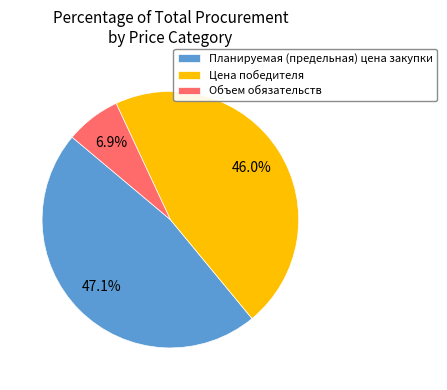

Approximately how many times larger is the value at Планируемая (предельная) цена закупки compared to Объем обязательств?

6.8